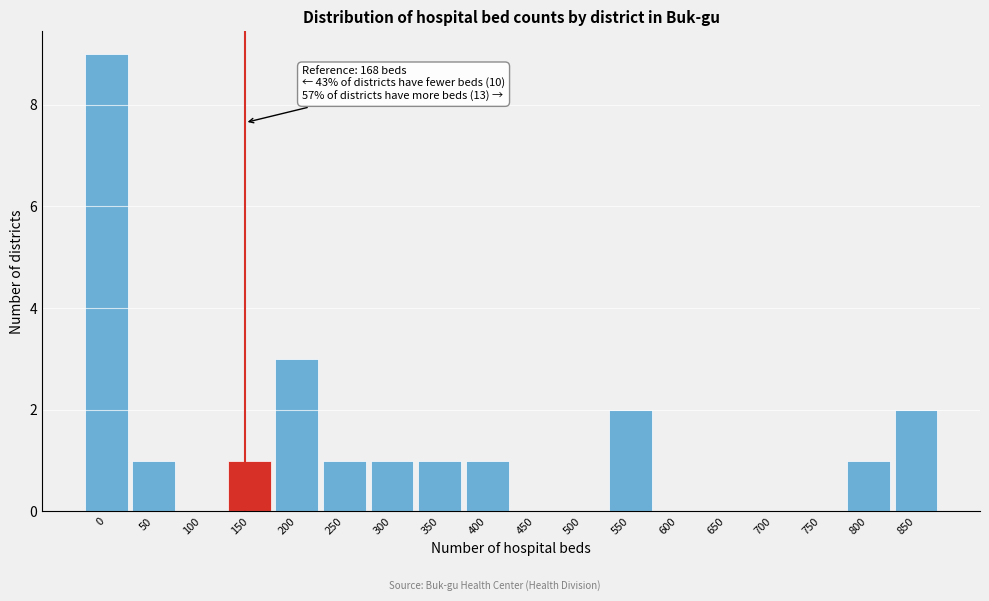

Reading right to left, what are all the values shown in this chart?

850=2	800=1	750=0	700=0	650=0	600=0	550=2	500=0	450=0	400=1	350=1	300=1	250=1	200=3	150=1	100=0	50=1	0=9